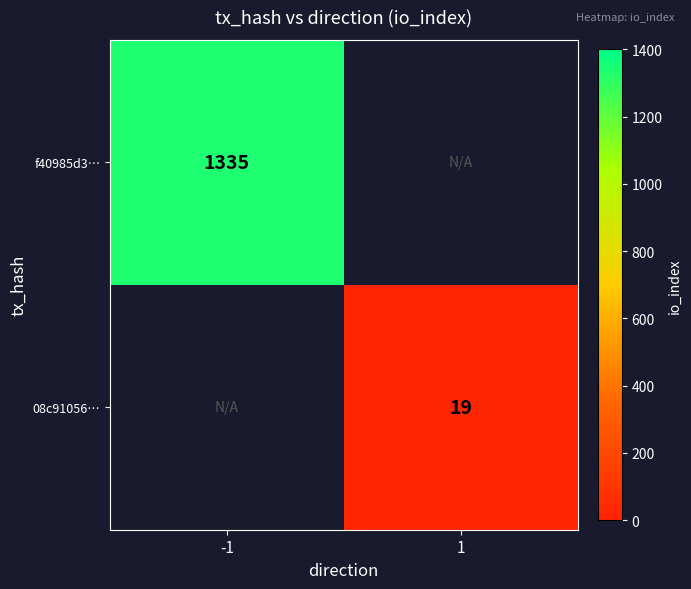

Is the value of 08c91056… at 1 greater than the value of f40985d3… at -1?

No